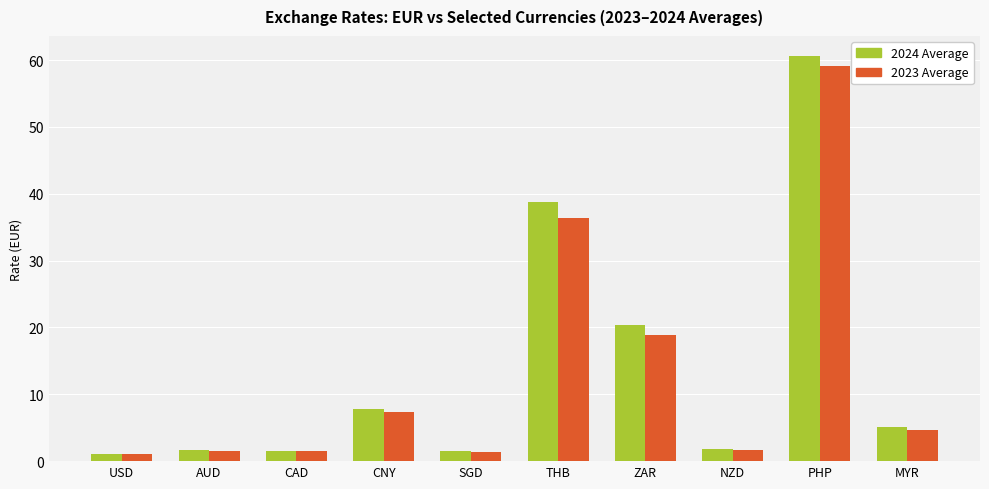

Is the value of 2024 Average at MYR greater than the value of 2023 Average at NZD?

Yes